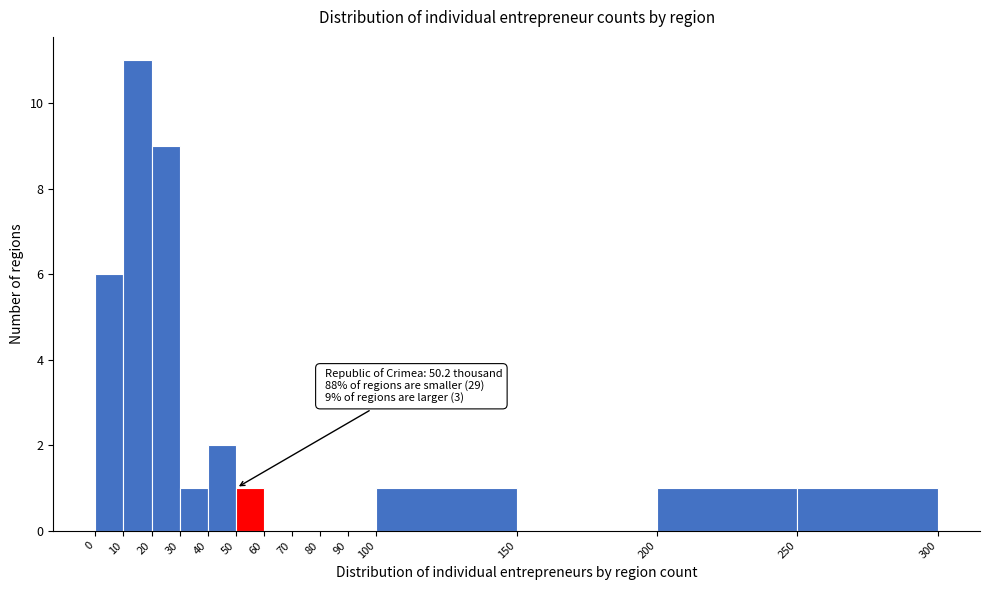

Which range on the x-axis has the tallest bar?

10 to 20